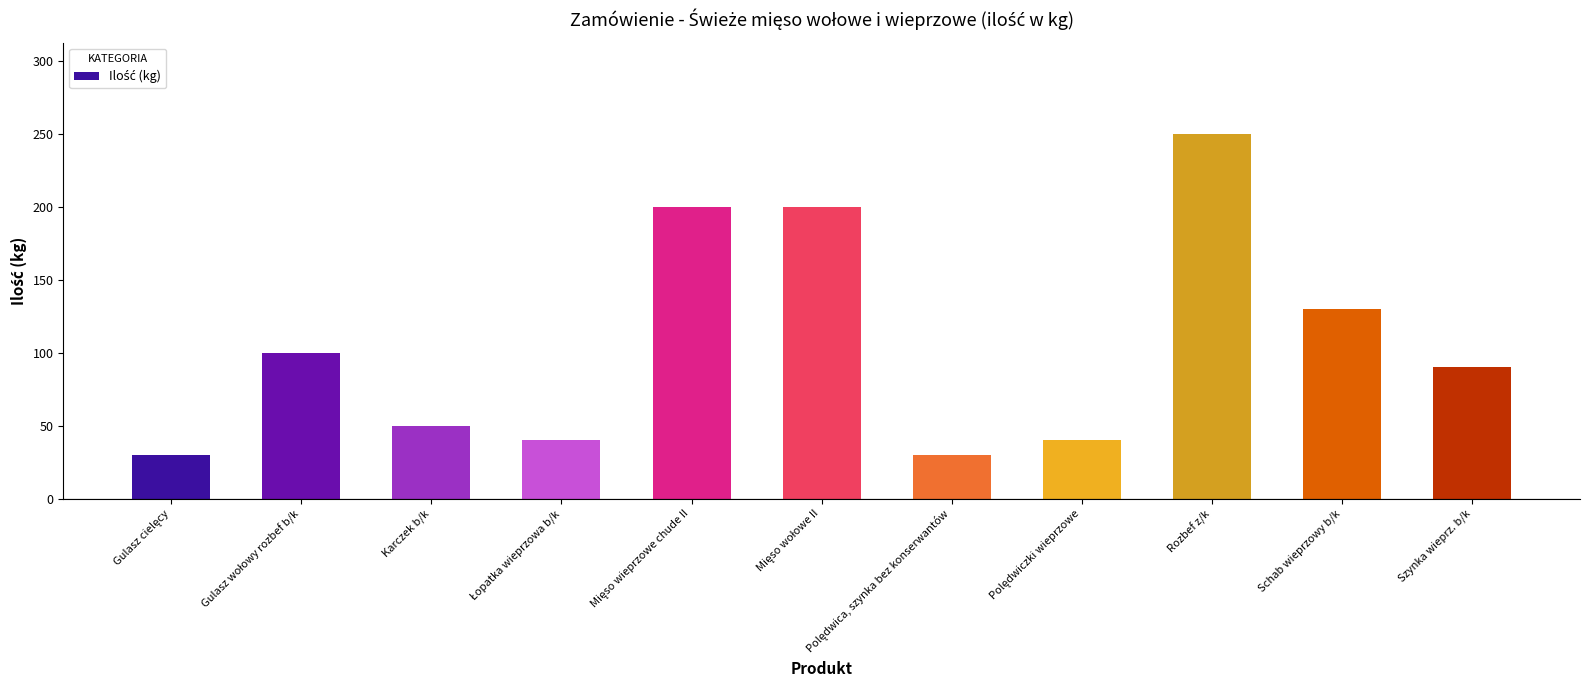

What is the average value?

105